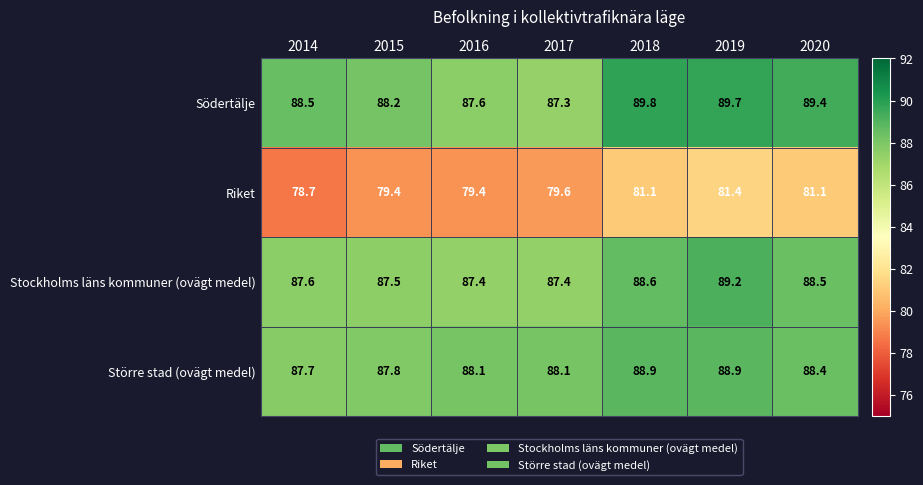

What is the total value across all series at 2019?

349.2